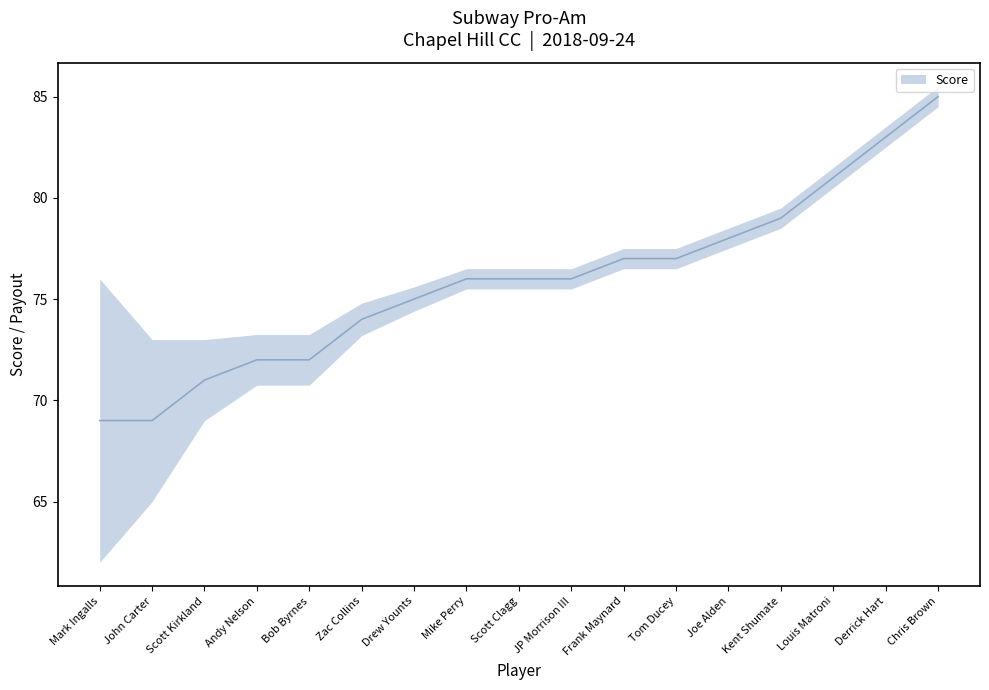

Which label corresponds to the largest value in the chart?

Chris Brown